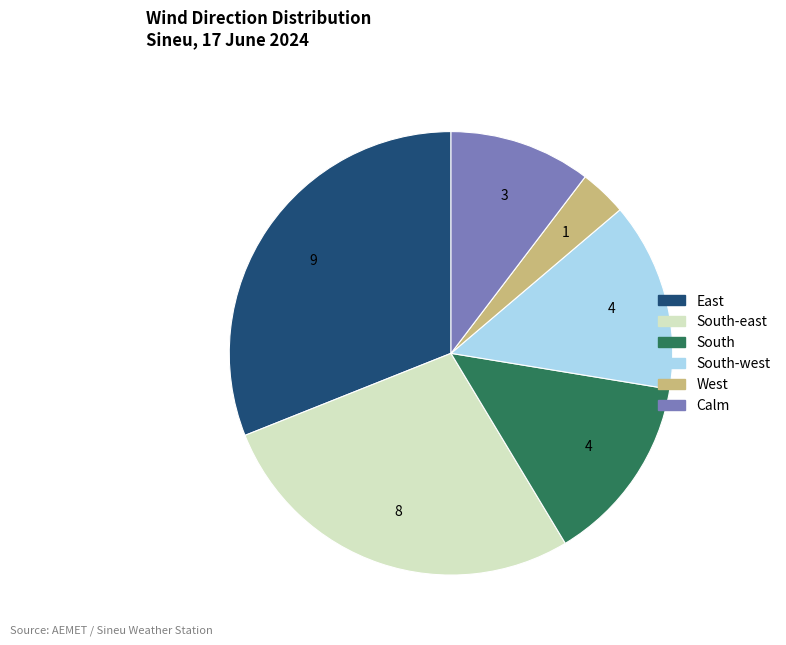

Is there a majority slice in this chart?

No